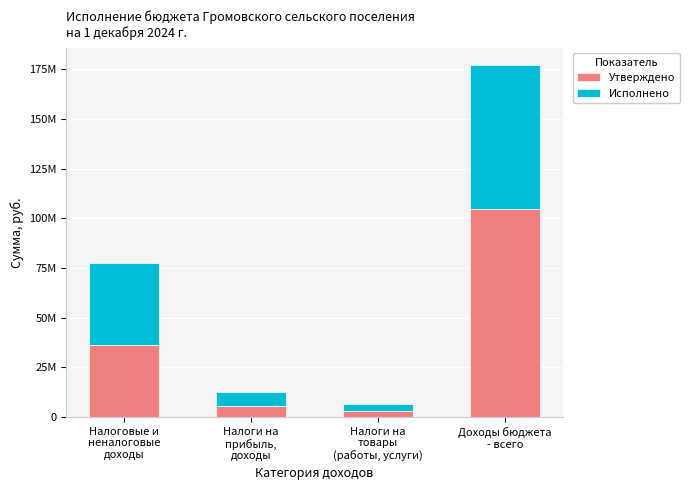

What is the maximum value for Утверждено?

104548343.0